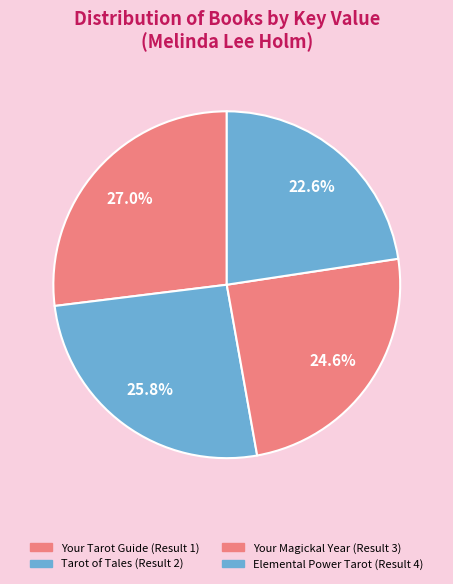

True or false: Tarot of Tales accounts for 12% of the total.

False